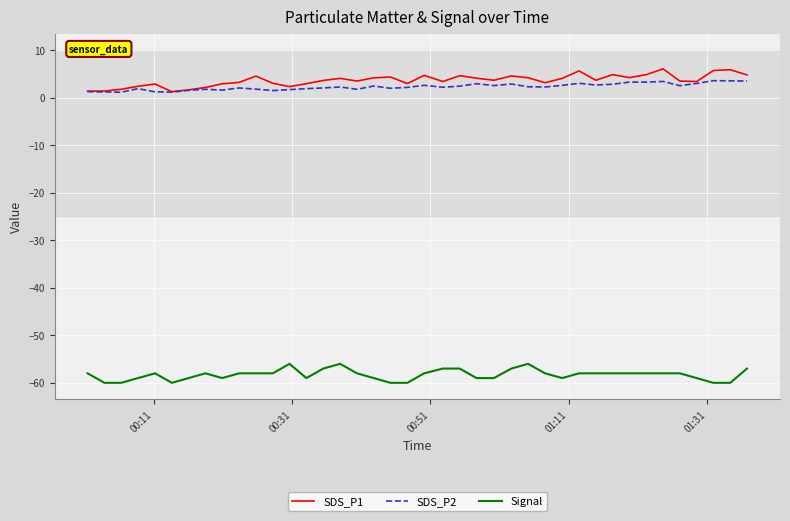

True or false: Signal and SDS_P2 cross at least once.

False